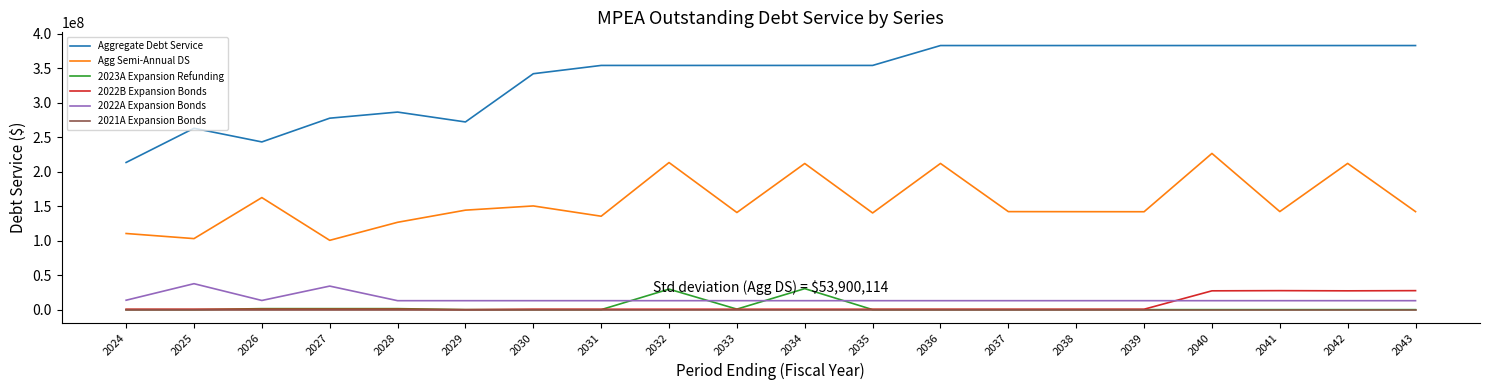

What value does the 2022B Expansion Bonds series have at 2024?

586125.0